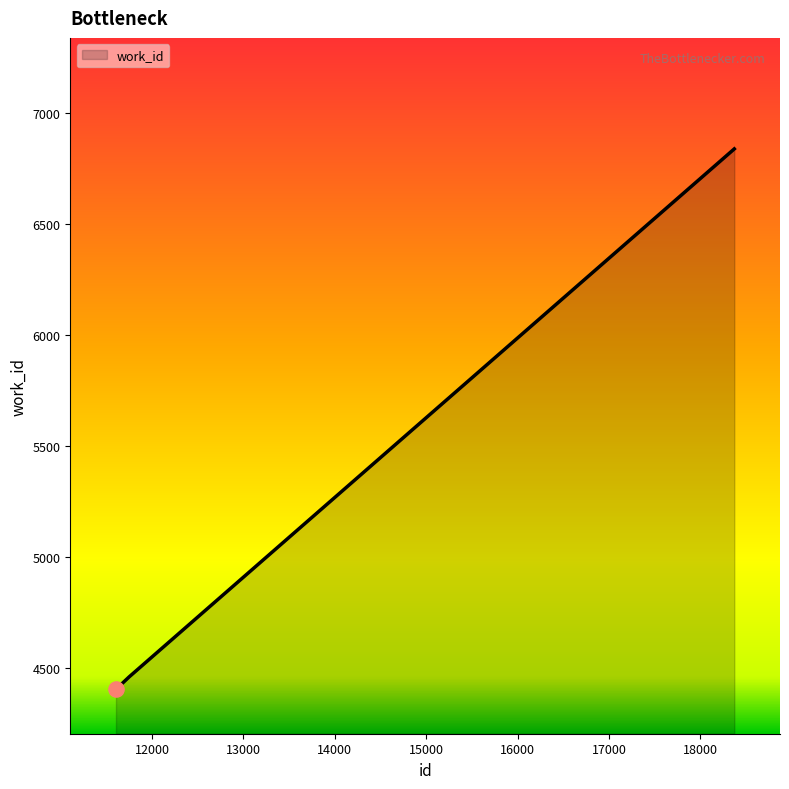

What is the average value?

5236